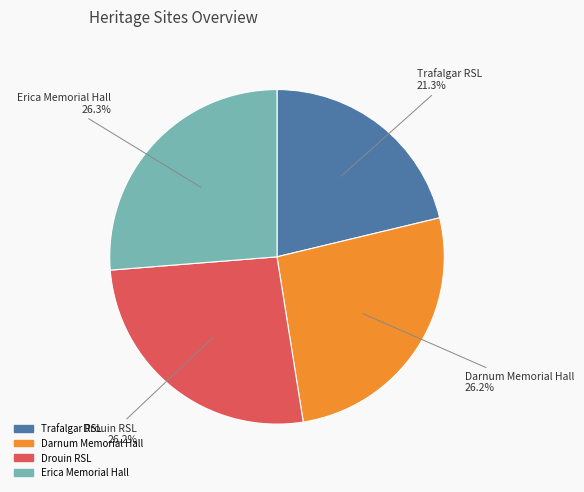

Count the number of slices in the pie.

4